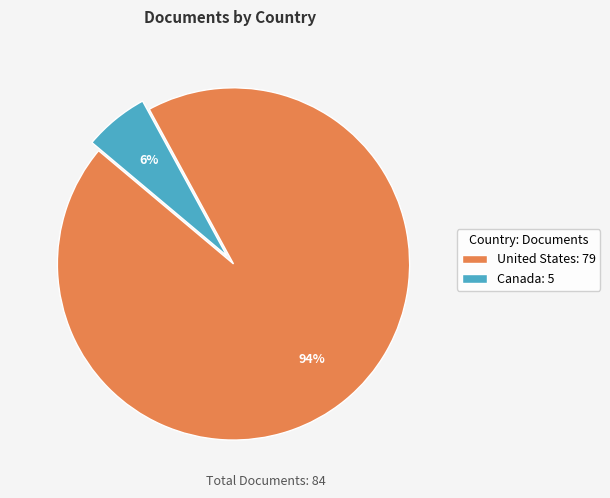

Does any single category account for the majority?

Yes